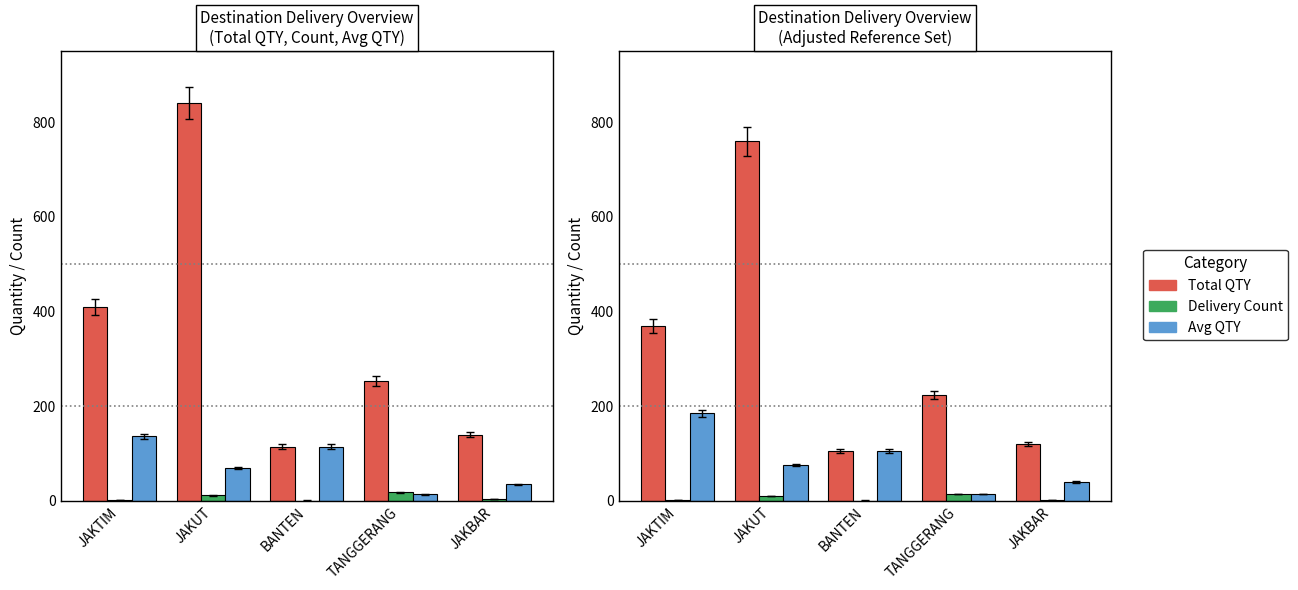

At which label does Delivery Count first exceed 3?

JAKUT